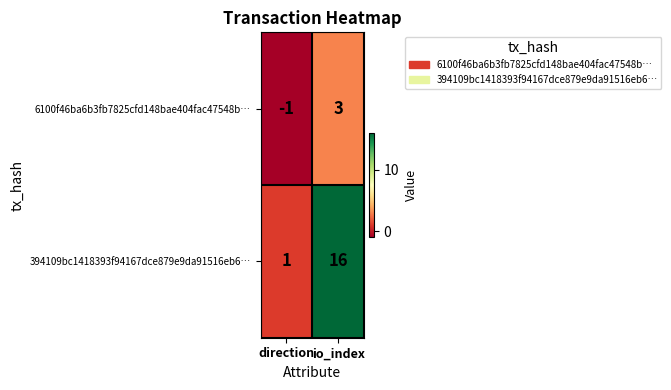

At which label is 6100f46ba6b3fb7825cfd148bae404fac47548b… closest to 1?

direction